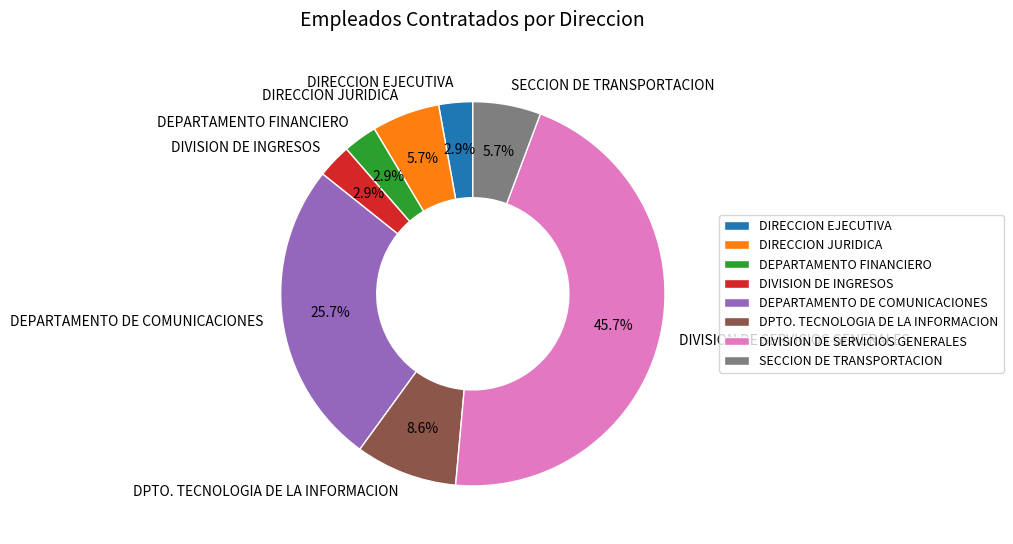

True or false: DIRECCION EJECUTIVA accounts for 3% of the total.

True